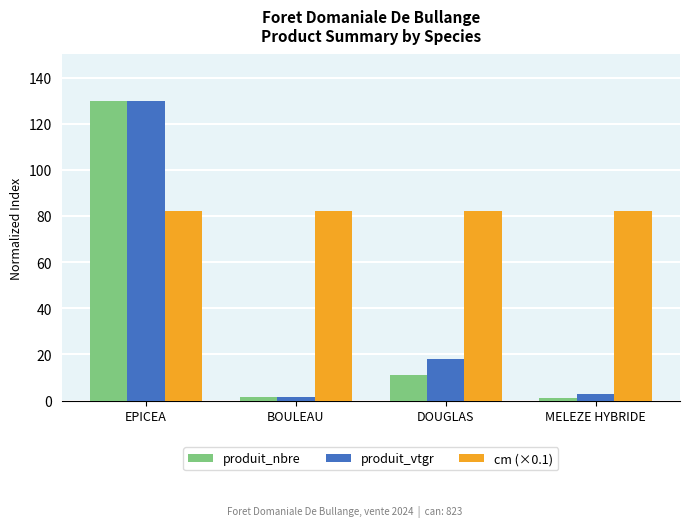

Which category has the highest value in the produit_nbre series?

EPICEA